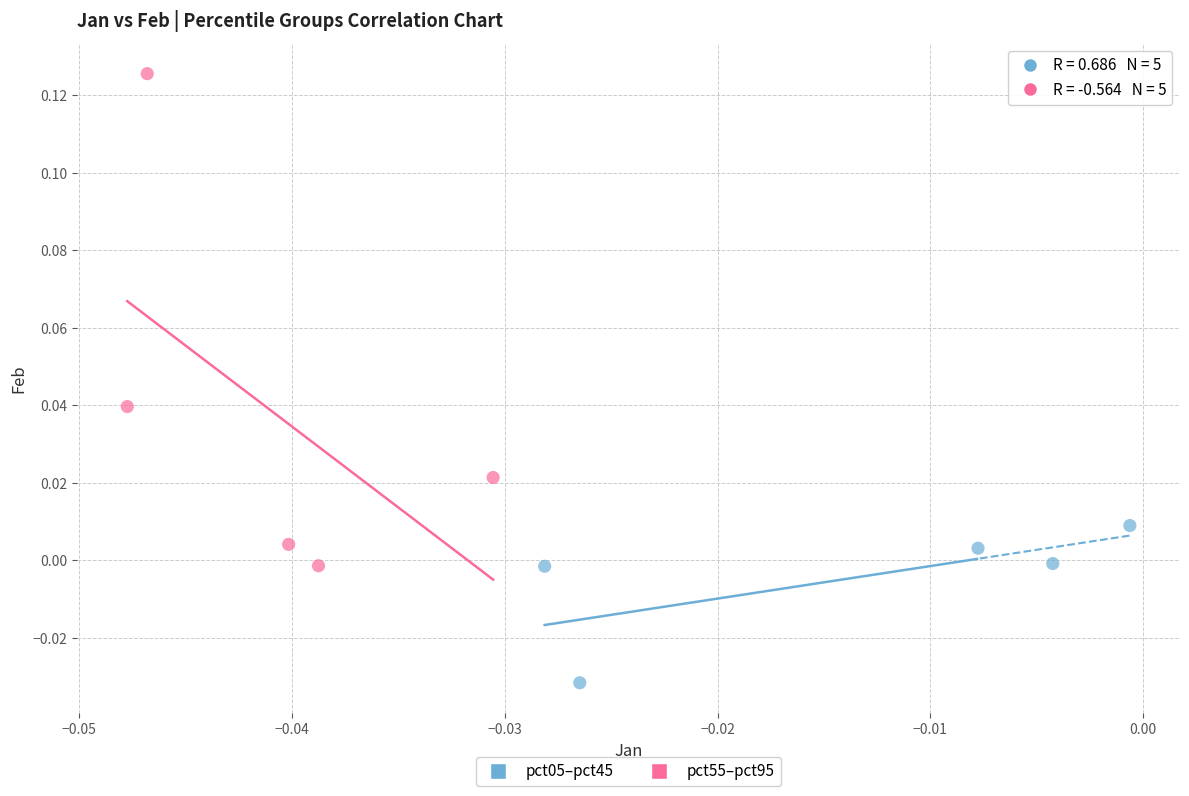

Which series reaches the minimum Y coordinate?

pct05–pct45